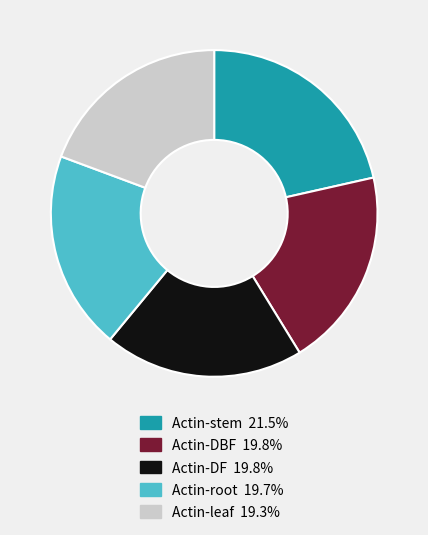

Does Actin-DBF 19.8% account for over 50% of the chart?

No